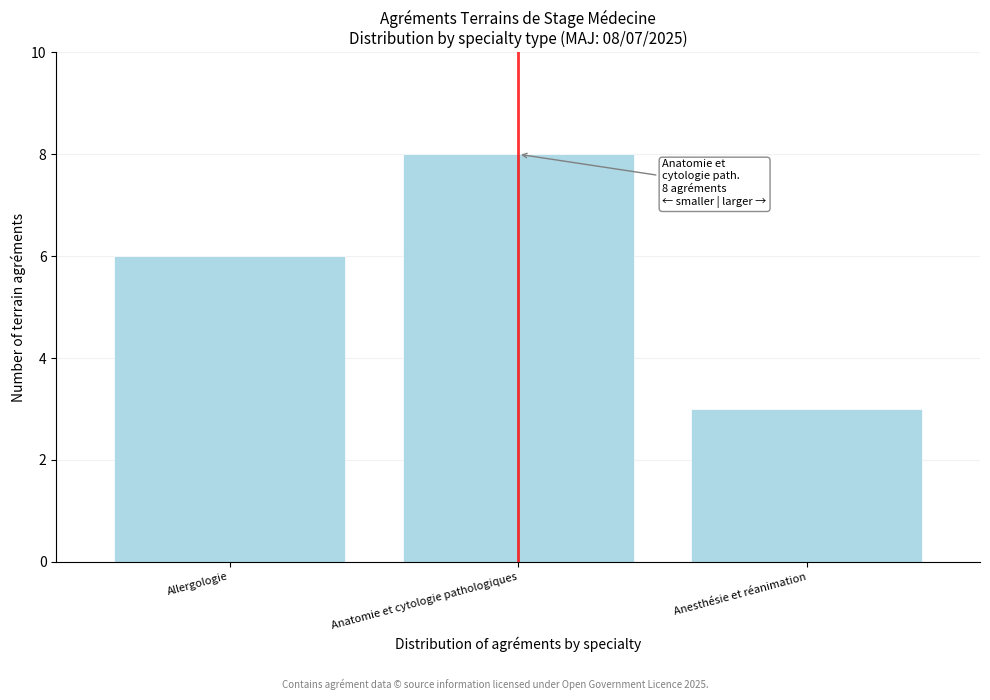

Reading left to right, transcribe all the data shown in this chart.

Allergologie=6	Anatomie et cytologie pathologiques=8	Anesthésie et réanimation=3